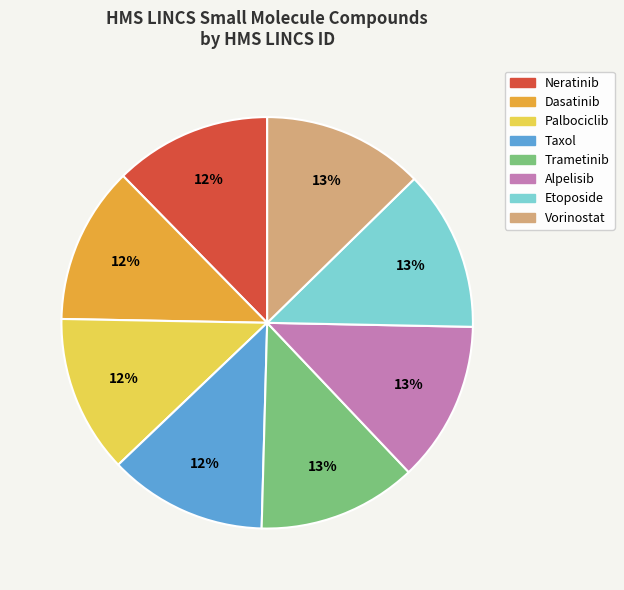

Combined, do Trametinib and Palbociclib account for over 50%?

No